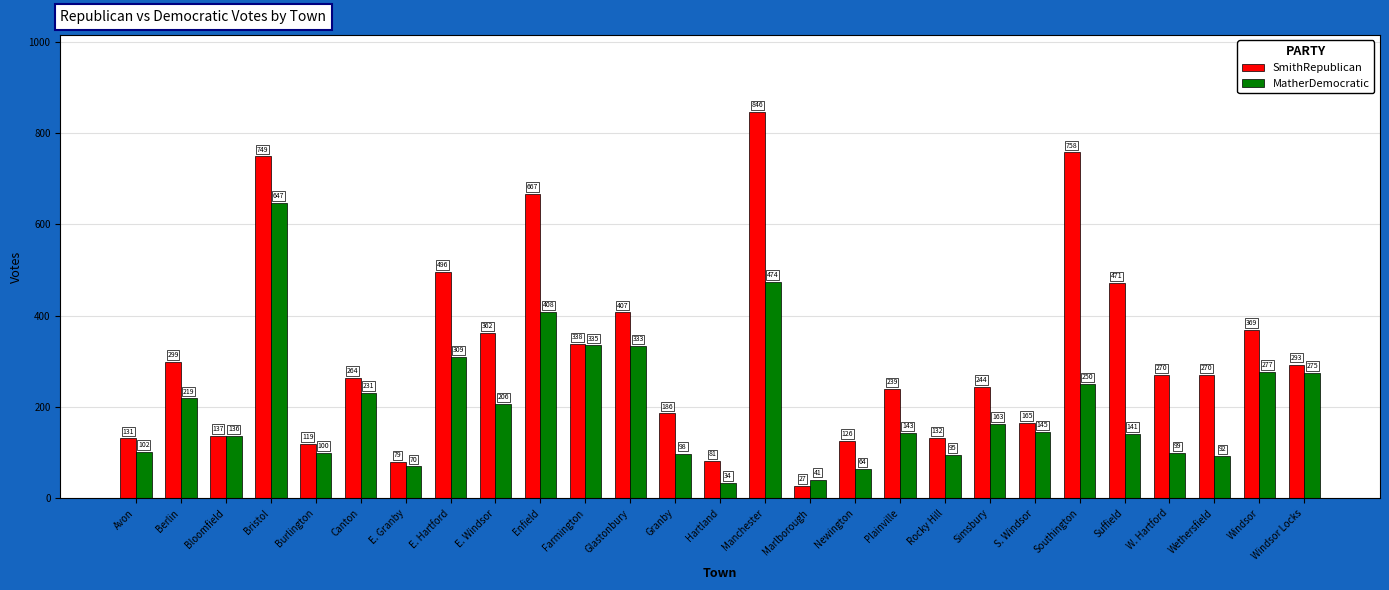

At Rocky Hill, list the series in order from largest to smallest.

SmithRepublican, MatherDemocratic